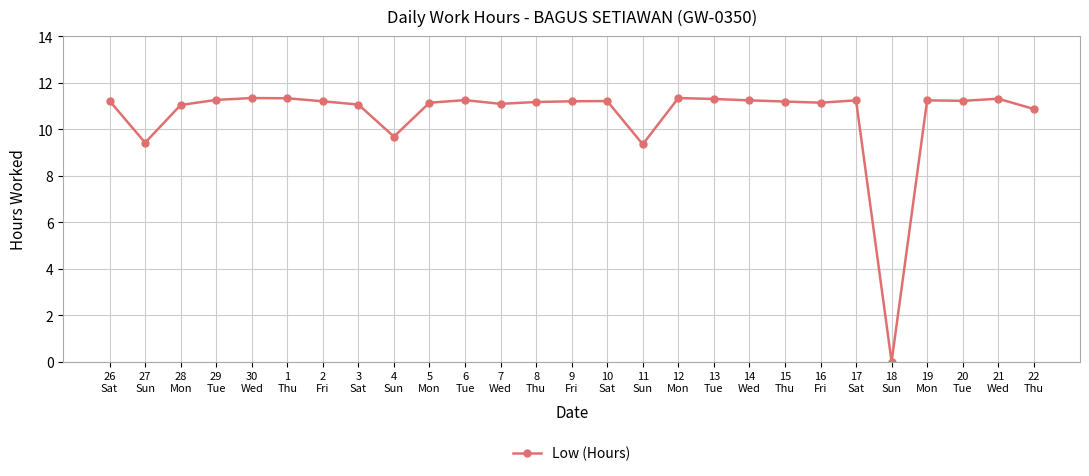

What is the average value?

10.6